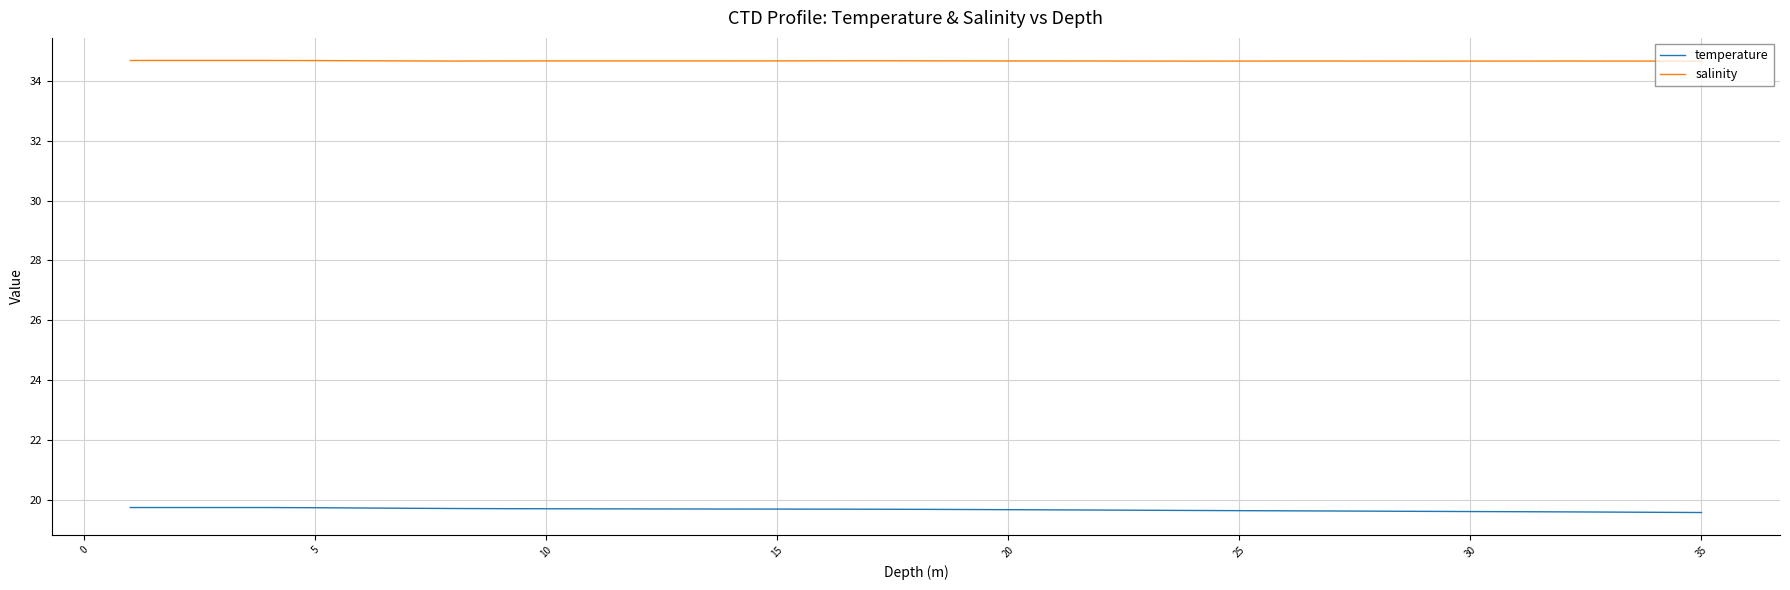

What is the greatest value displayed?

34.7